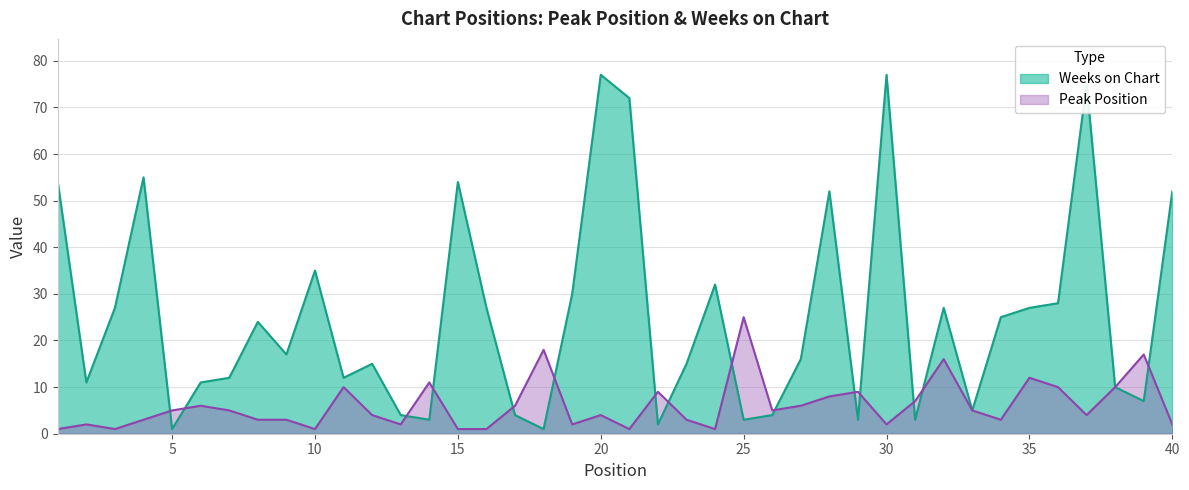

Reading left to right, transcribe all the data shown in this chart.

Peak Position: 1	2	1	3	5	6	5	3	3	1	10	4	2	11	1	1	6	18	2	4	1	9	3	1	25	5	6	8	9	2	7	16	5	3	12	10	4	10	17	2
Weeks on Chart: 54	11	27	55	1	11	12	24	17	35	12	15	4	3	54	27	4	1	30	77	72	2	15	32	3	4	16	52	3	77	3	27	5	25	27	28	75	10	7	52